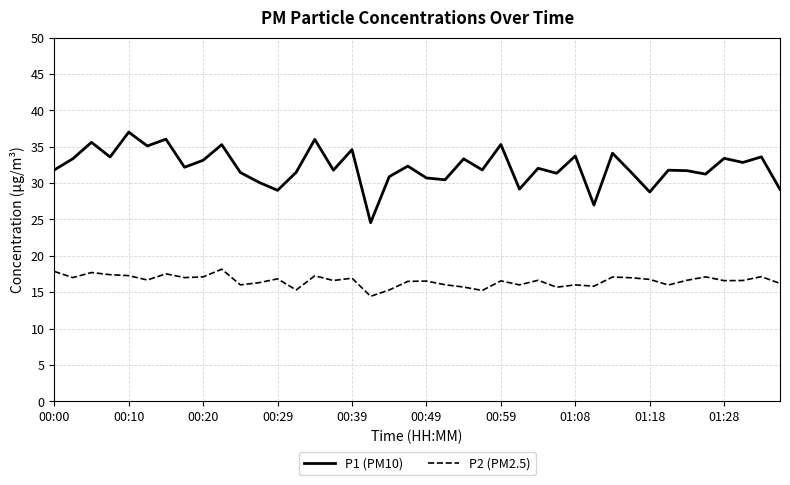

True or false: P2 (PM2.5) and P1 (PM10) intersect in this chart.

False